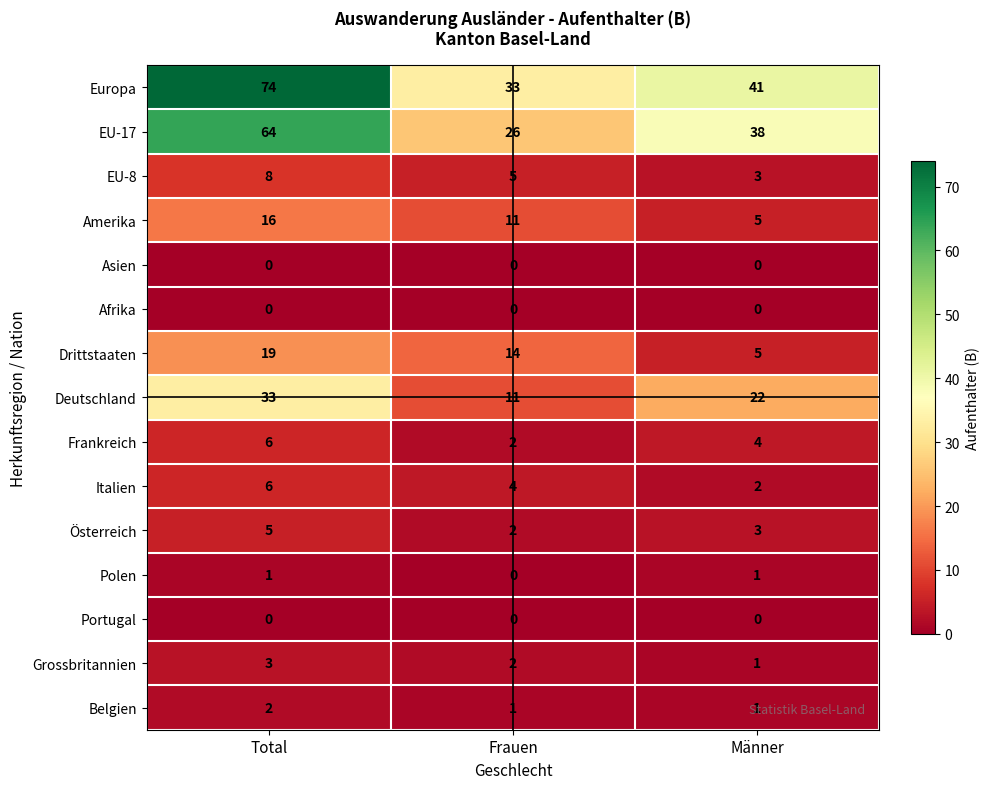

What is the sum of the Belgien values at Total and Männer?

3